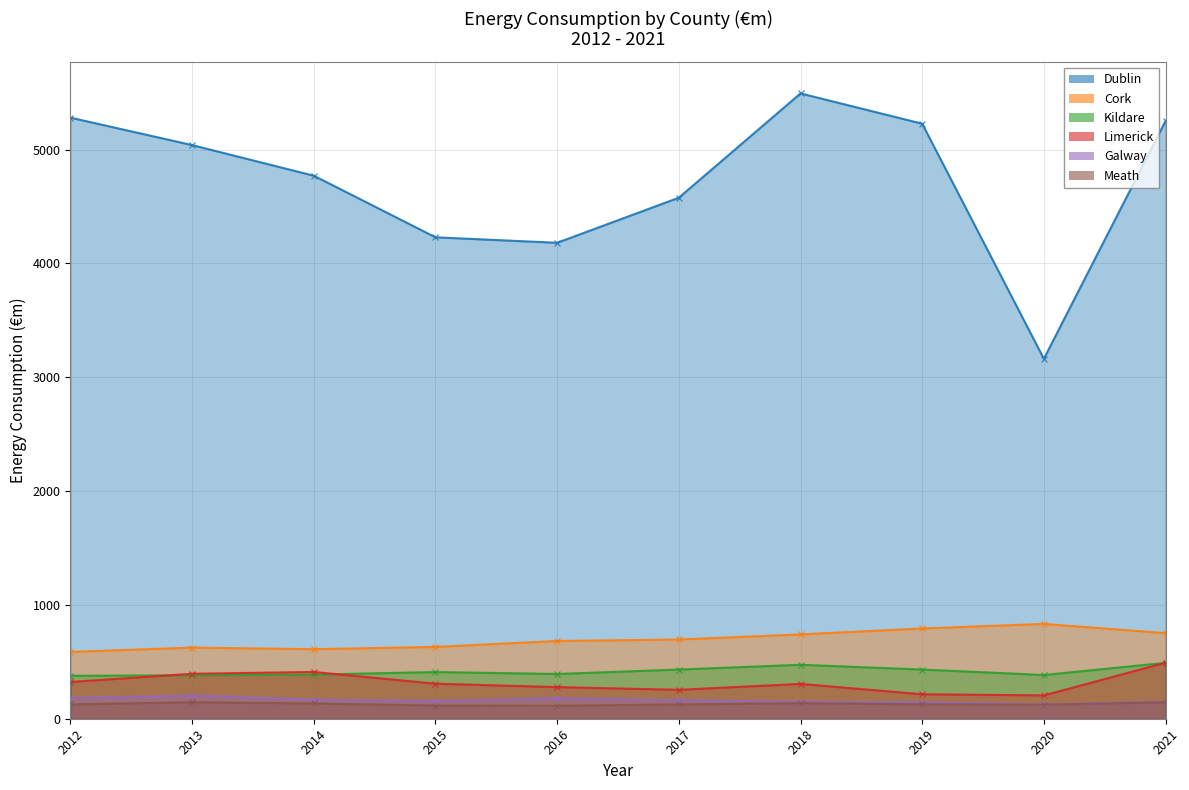

What is the average value of the Limerick series?

319